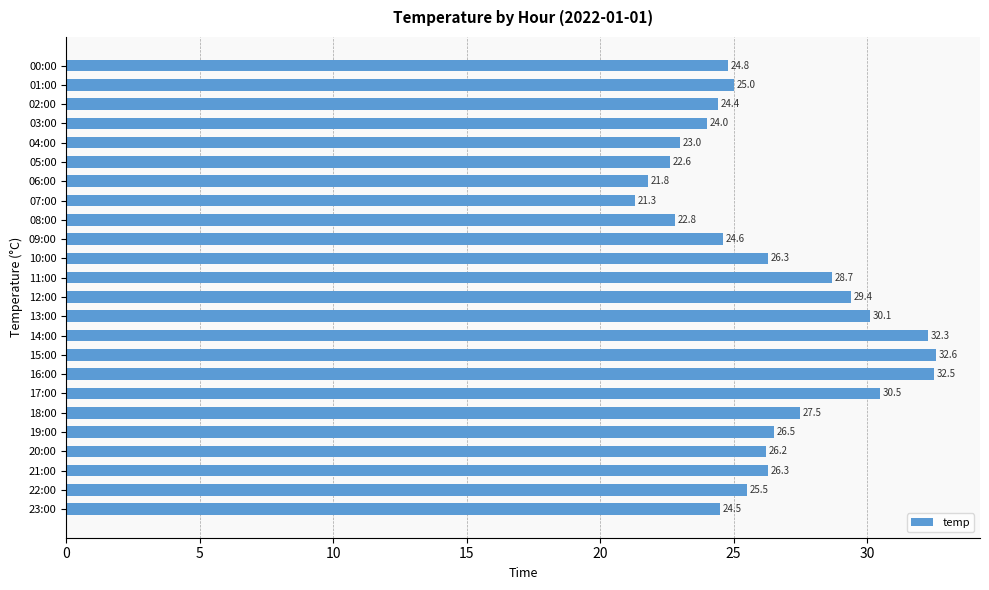

Read the value at 19:00.

26.5